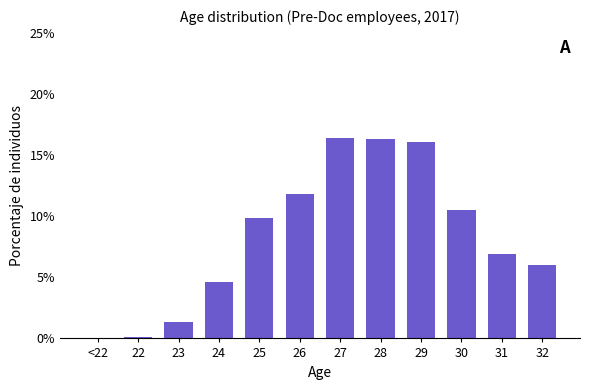

What is the greatest value displayed?

16.4